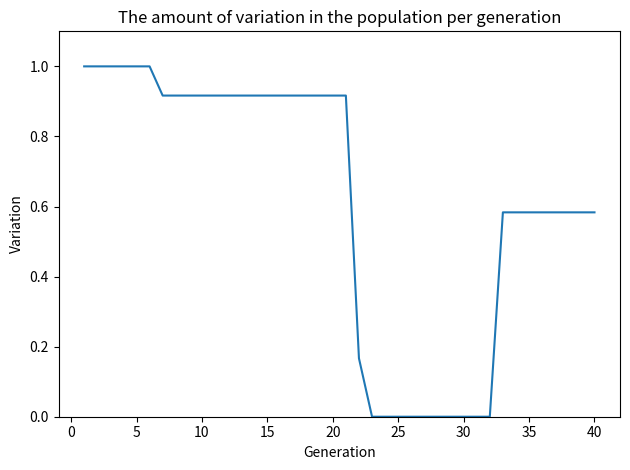

What is the maximum value shown in the chart?

1.0